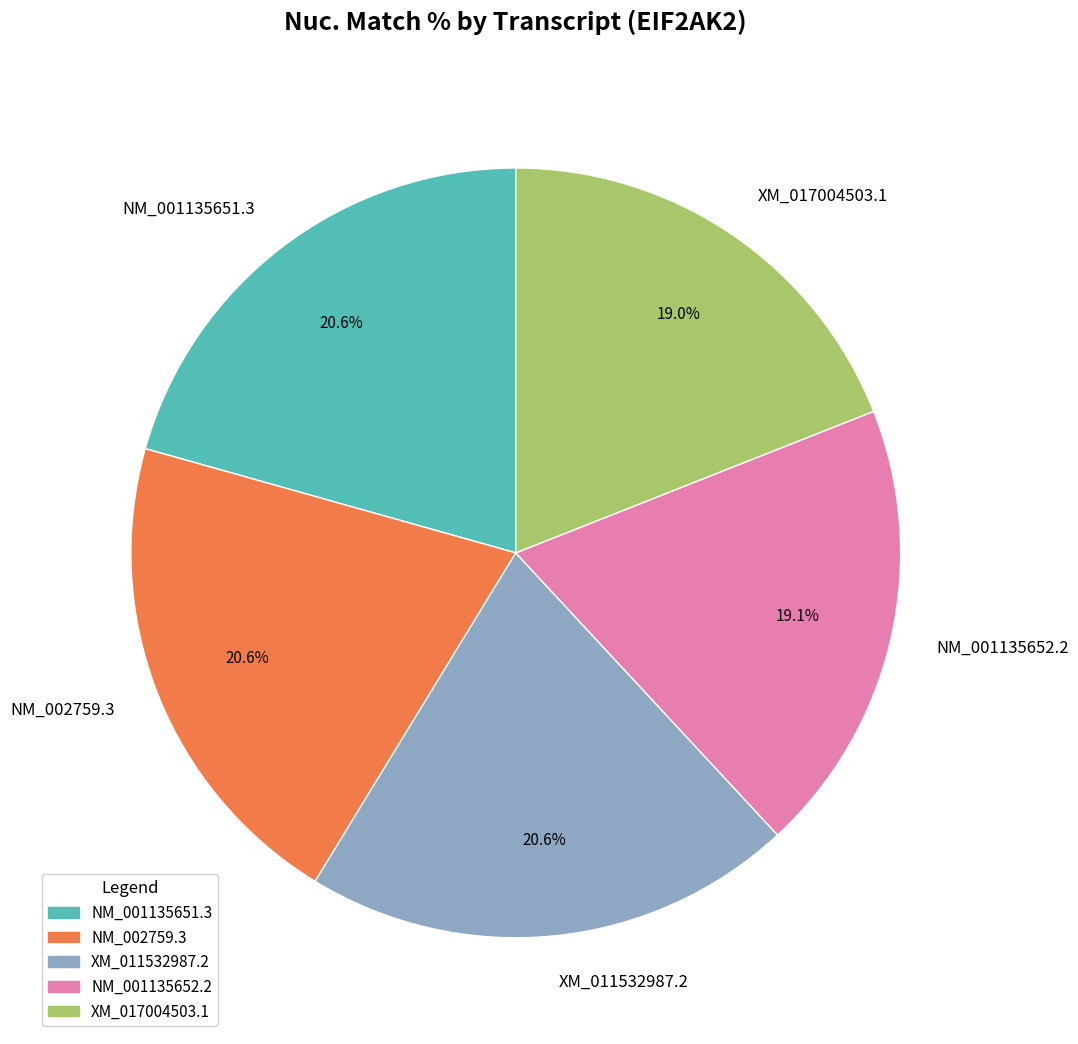

What percentage is the XM_017004503.1 slice, to the nearest percent?

19%